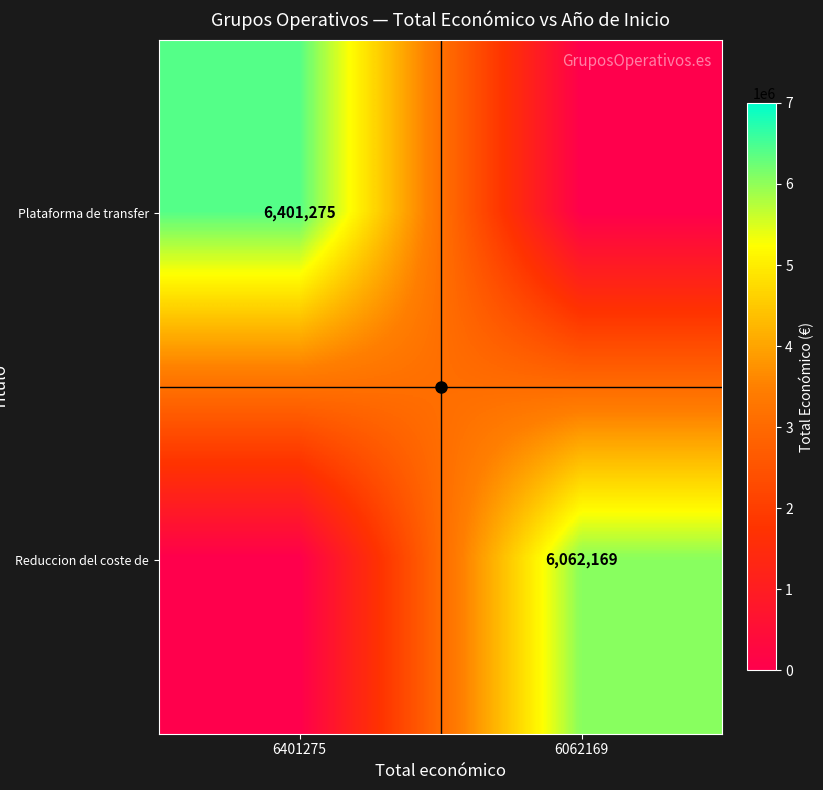

At how many categories does at least one series exceed 2624931?

2